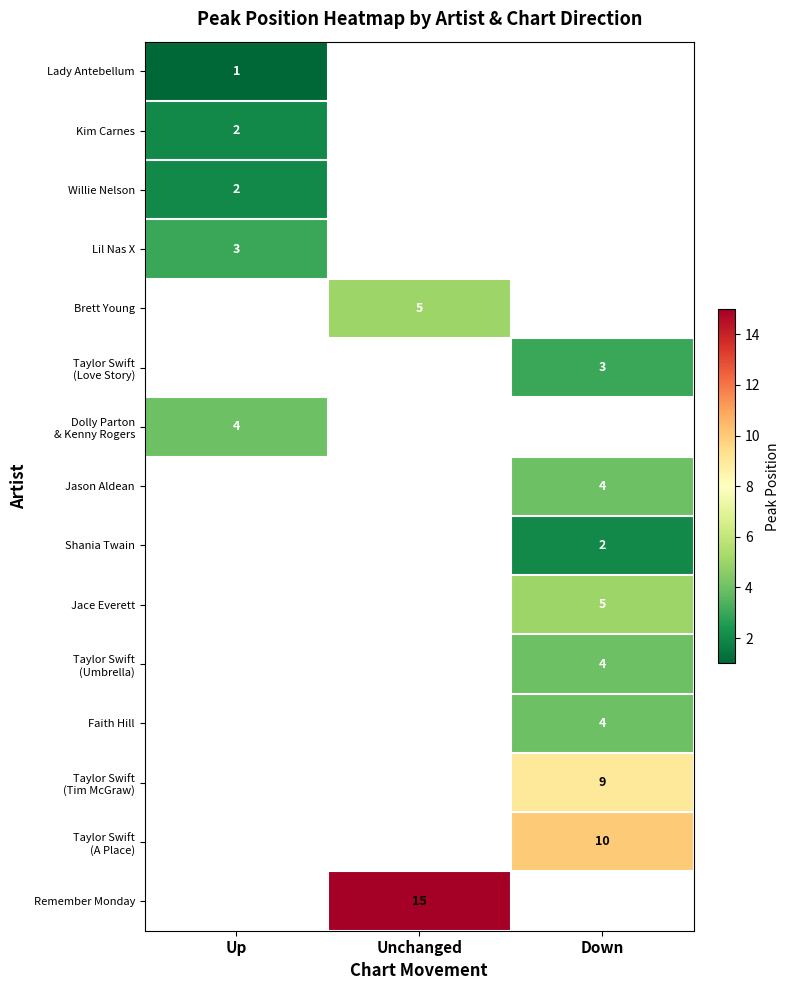

Is the value of Shania Twain at Down greater than the value of Lady Antebellum at Up?

Yes